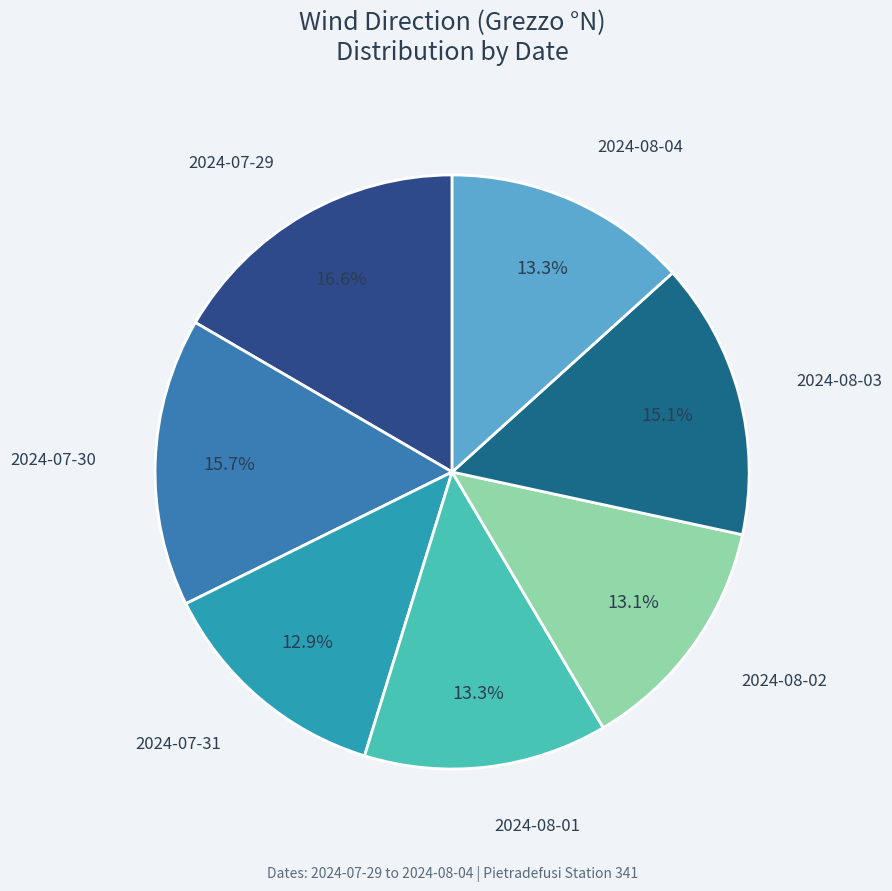

How many segments does this pie chart have?

7